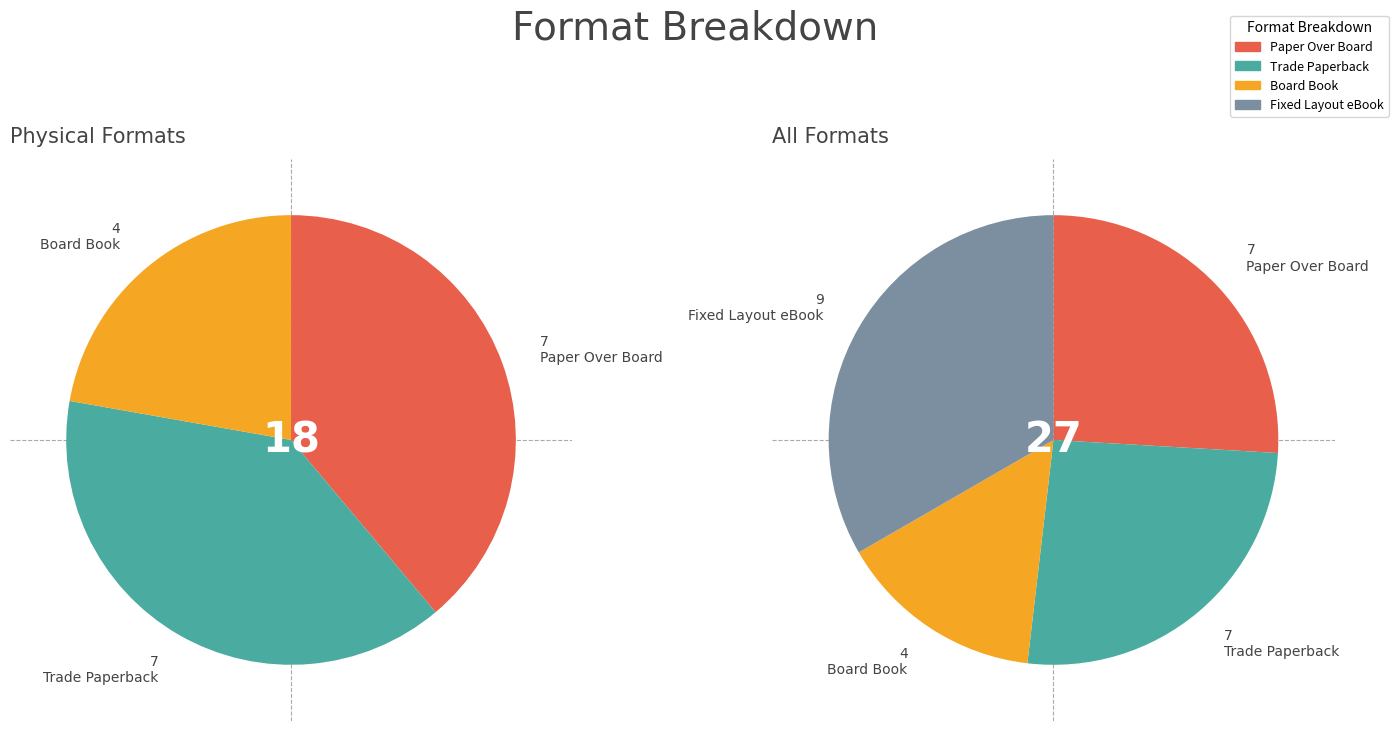

To the nearest percent, what is the difference between the largest and smallest slice percentages?

19%